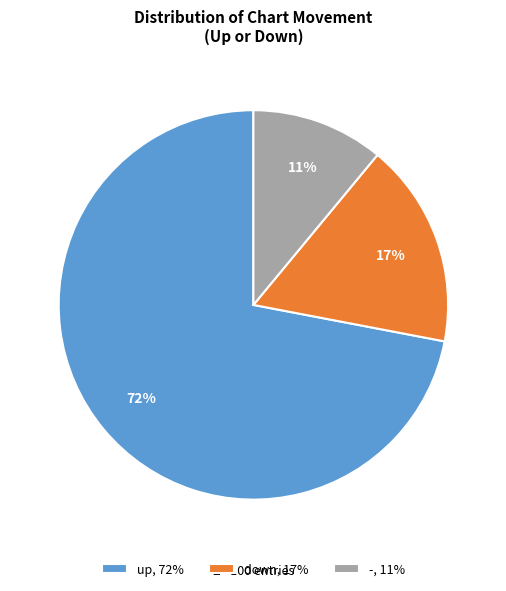

Rank the categories by value from highest to lowest.

up, down, -